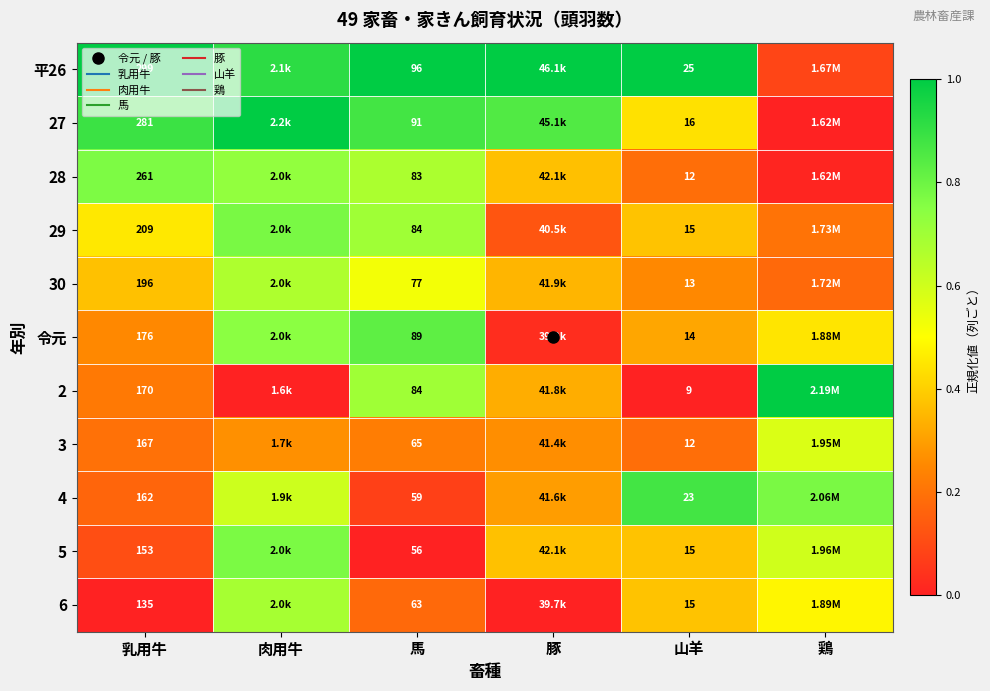

Rank the series by their maximum value, from lowest to highest.

3, 30, 6, 28, 5, 29, 令元, 4, 平26, 27, 2